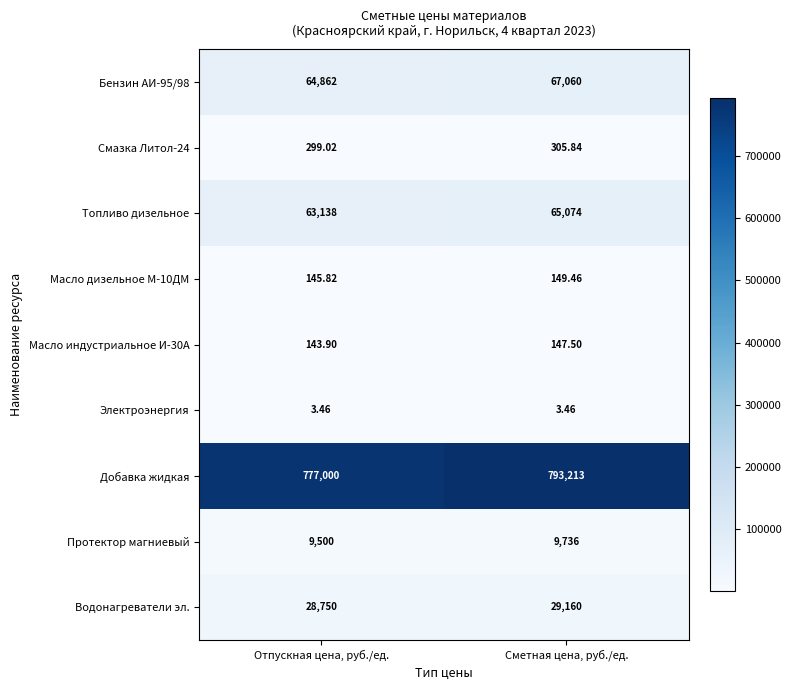

Rank the series by their maximum value, from lowest to highest.

Электроэнергия, Масло индустриальное И-30А, Масло дизельное М-10ДМ, Смазка Литол-24, Протектор магниевый, Водонагреватели эл., Топливо дизельное, Бензин АИ-95/98, Добавка жидкая